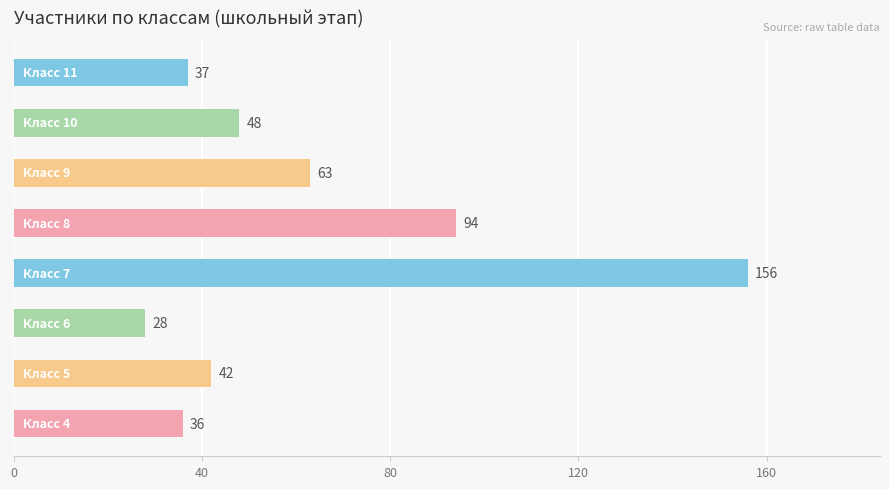

Count the number of categories in the chart.

8